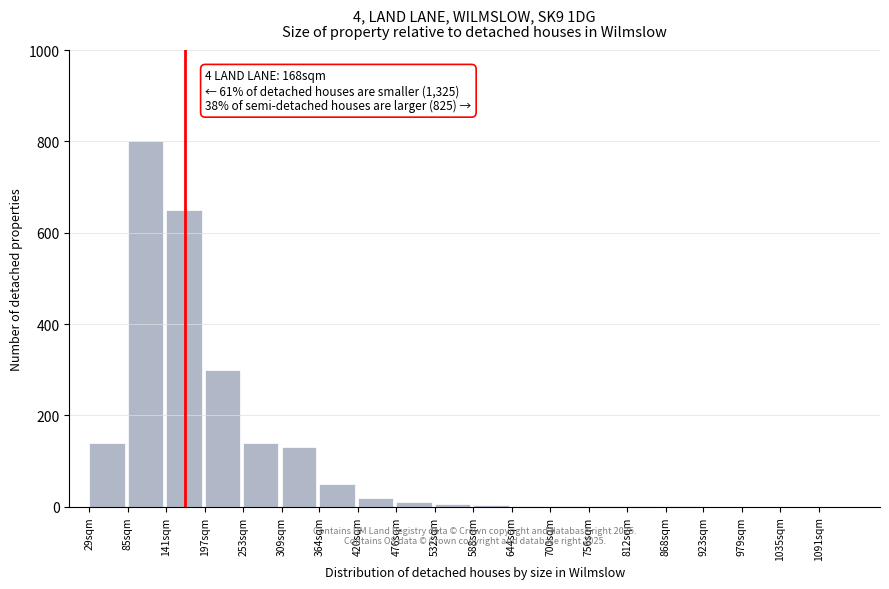

What is the sum of all values?

2255